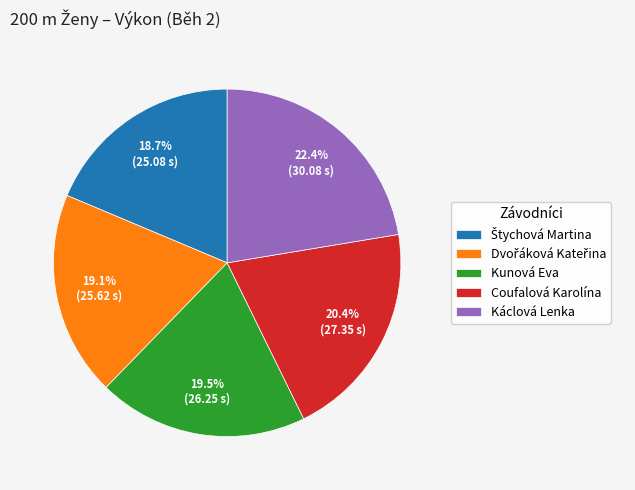

What is the largest slice in the pie chart?

Káclová Lenka